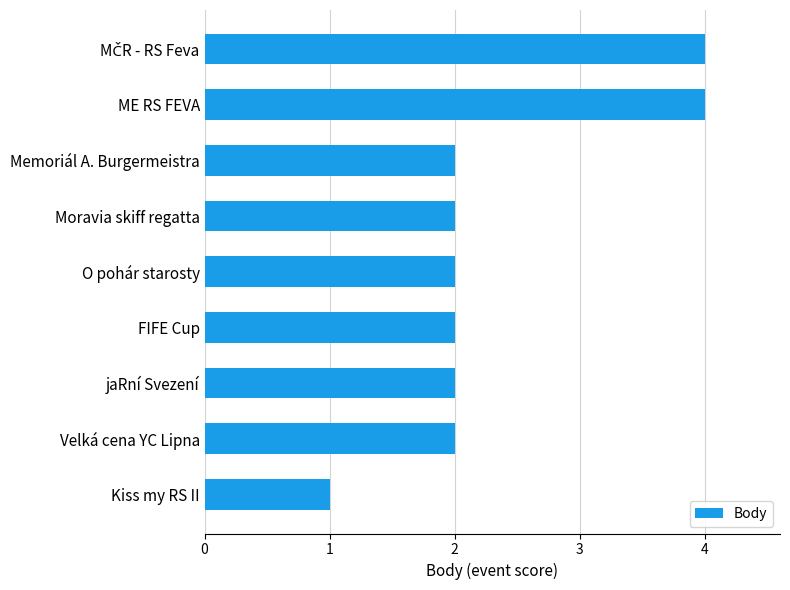

How many bars are there in total?

9